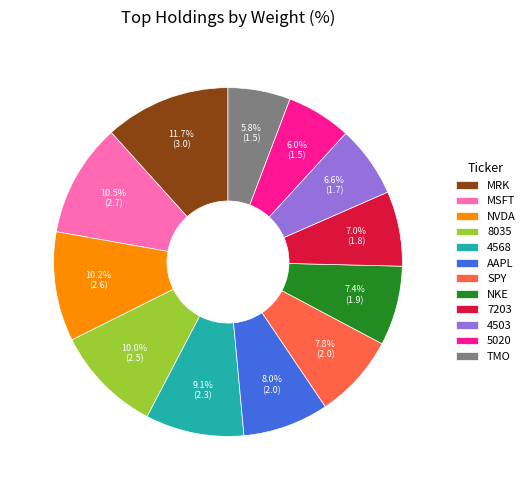

The 8035 slice represents 10% of the pie. True or false?

True